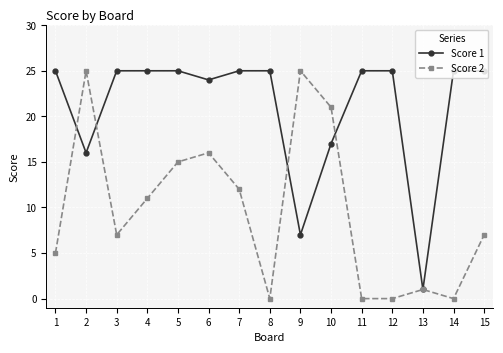

Which series changed the most between 7 and 15?

Score 2